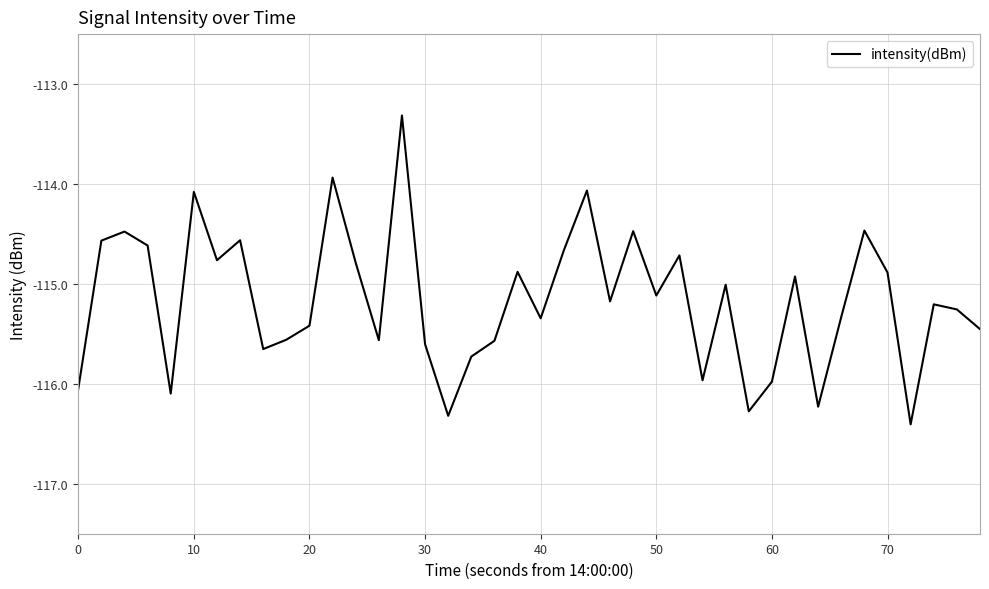

What is the minimum value shown in the chart?

-116.4